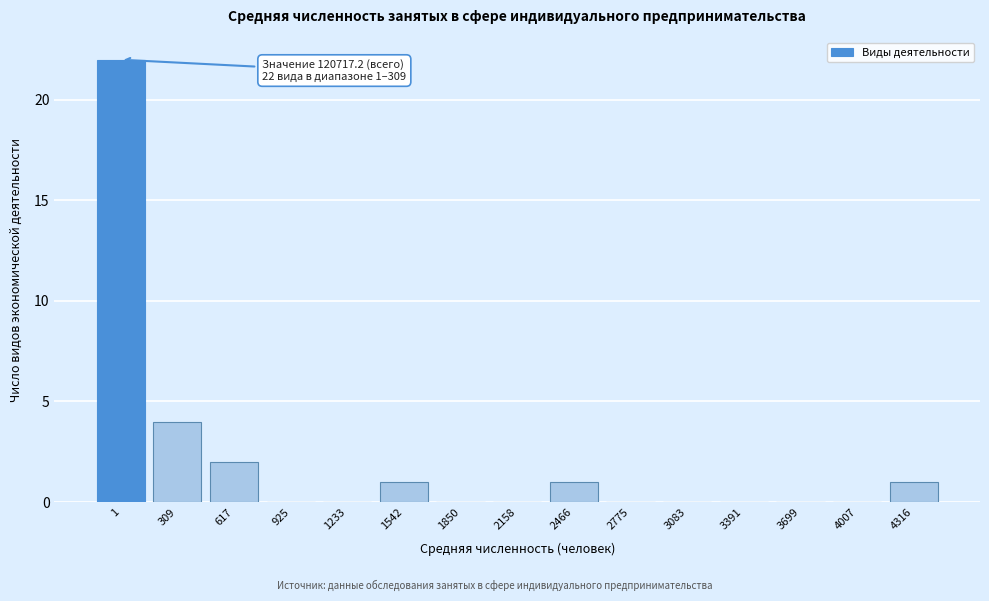

Reading right to left, list all the values displayed in this chart.

4316=1	4007=0	3699=0	3391=0	3083=0	2775=0	2466=1	2158=0	1850=0	1542=1	1233=0	925=0	617=2	309=4	1=22